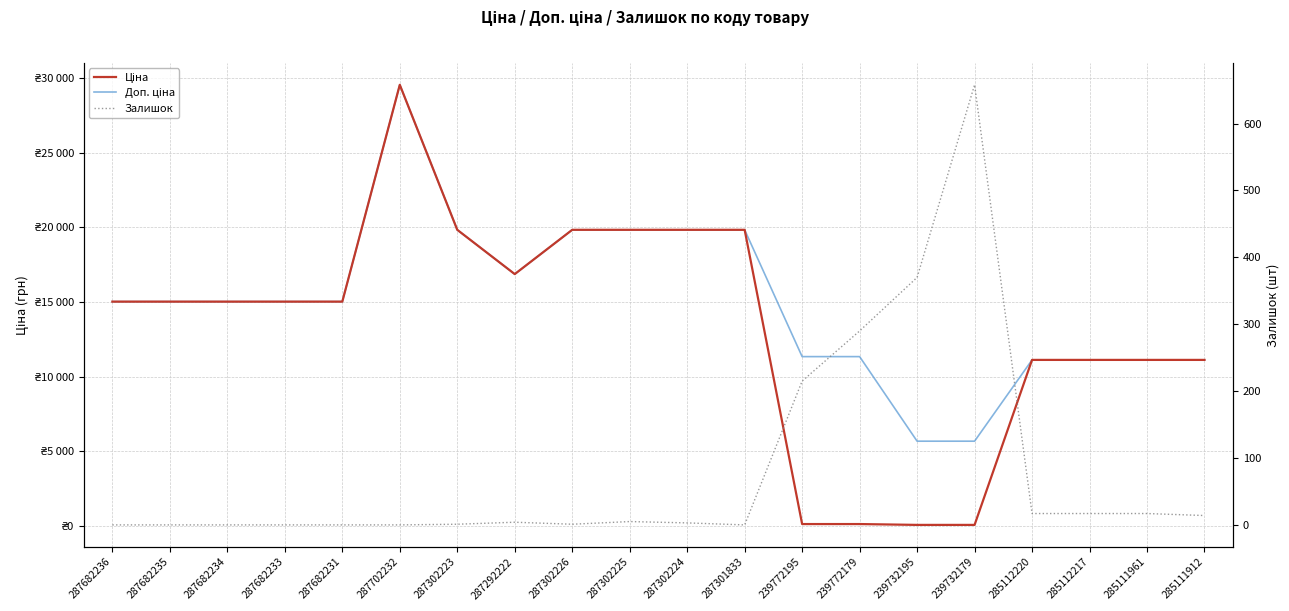

Reading left to right, transcribe all the data shown in this chart.

Ціна: 287682236=15019.2	287682235=15019.2	287682234=15019.2	287682233=15019.2	287682231=15019.2	287702232=29548.9	287302223=19831.1	287292222=16863.2	287302226=19831.1	287302225=19831.1	287302224=19831.1	287301833=19831.1	239772195=113.3	239772179=113.3	239732195=56.7	239732179=56.7	285112220=11113.6	285112217=11113.6	285111961=11113.6	285111912=11113.6
Доп. ціна: 287682236=15019.2	287682235=15019.2	287682234=15019.2	287682233=15019.2	287682231=15019.2	287702232=29548.9	287302223=19831.1	287292222=16863.2	287302226=19831.1	287302225=19831.1	287302224=19831.1	287301833=19831.1	239772195=11334.0	239772179=11334.0	239732195=5667.0	239732179=5667.0	285112220=11113.6	285112217=11113.6	285111961=11113.6	285111912=11113.6
Залишок: 287682236=0.0	287682235=0.0	287682234=0.0	287682233=0.0	287682231=0.0	287702232=0.0	287302223=1.0	287292222=4.0	287302226=1.0	287302225=5.0	287302224=3.0	287301833=0.0	239772195=215.0	239772179=290.0	239732195=370.0	239732179=658.0	285112220=17.0	285112217=17.0	285111961=17.0	285111912=14.0